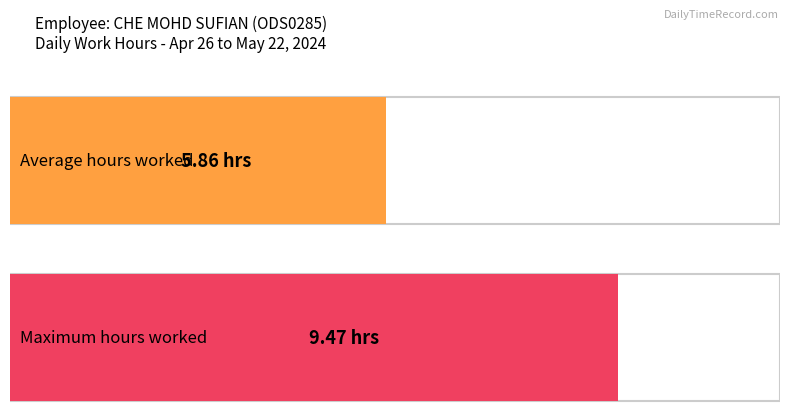

Is it true that the value at 3 Fri is 14.1?

False